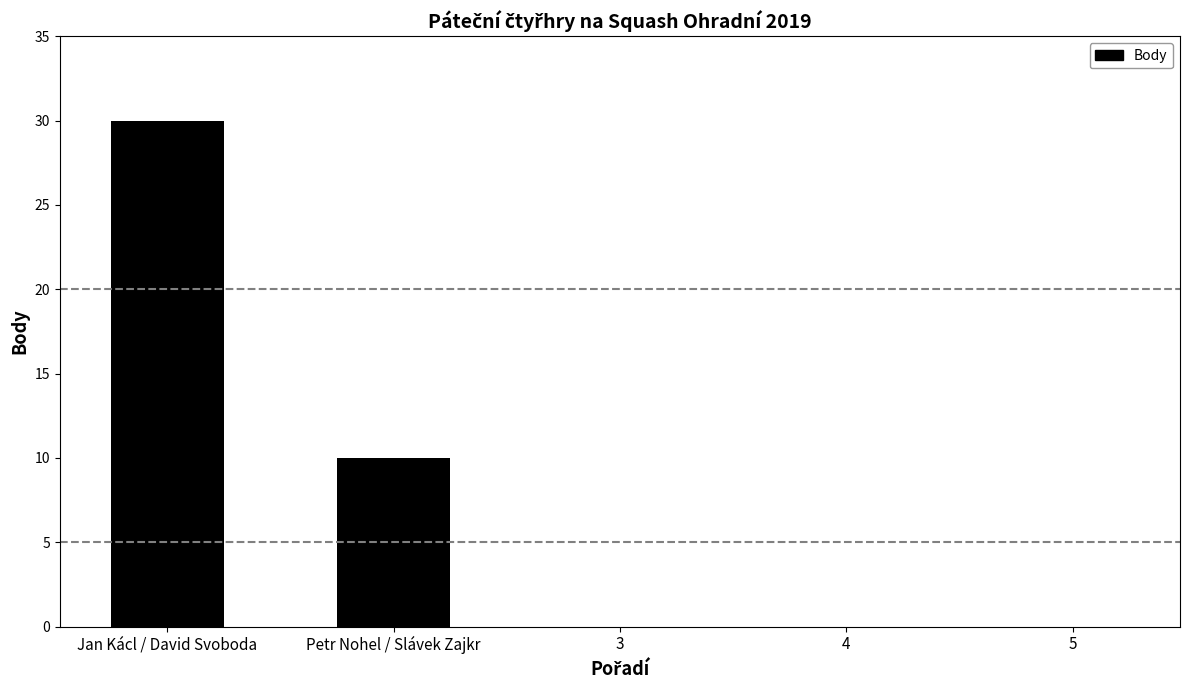

What is the sum of all values?

40